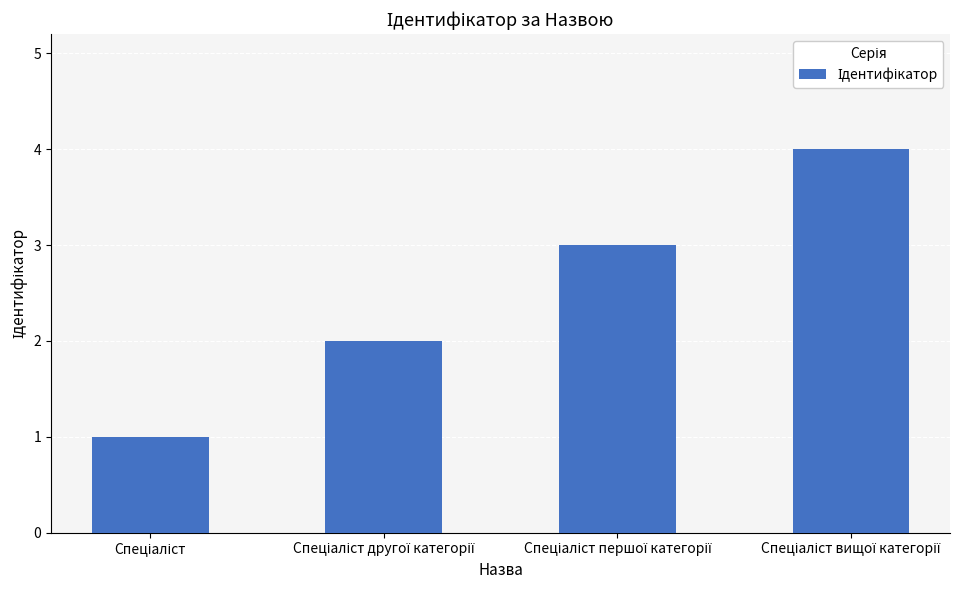

Reading left to right, list all the values displayed in this chart.

1	2	3	4